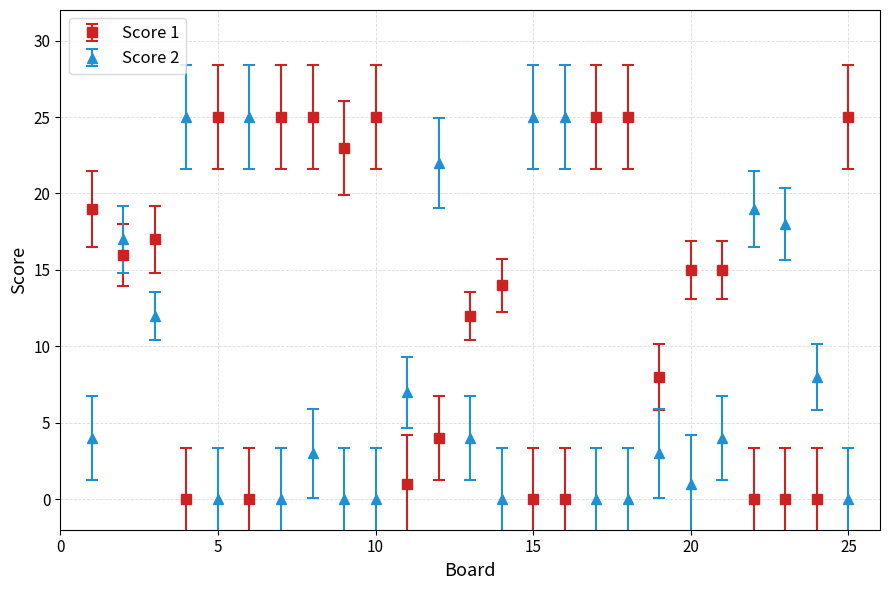

What are all the series names shown in the legend?

Score 1, Score 2